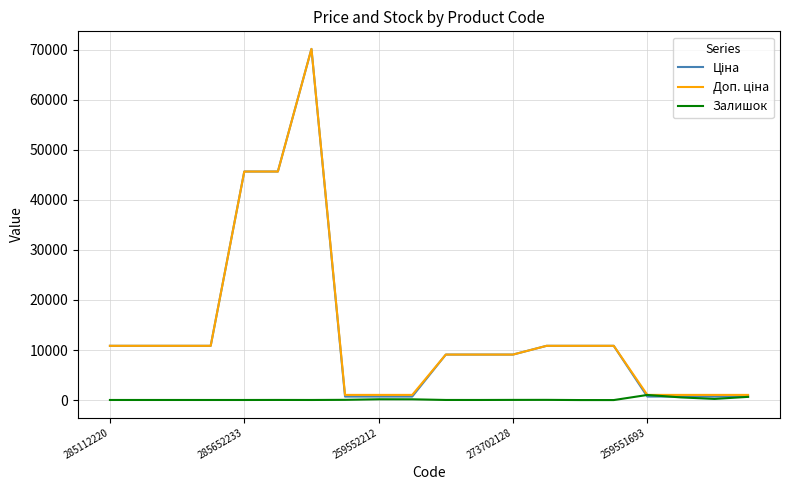

What is the maximum value shown in the chart?

70181.6